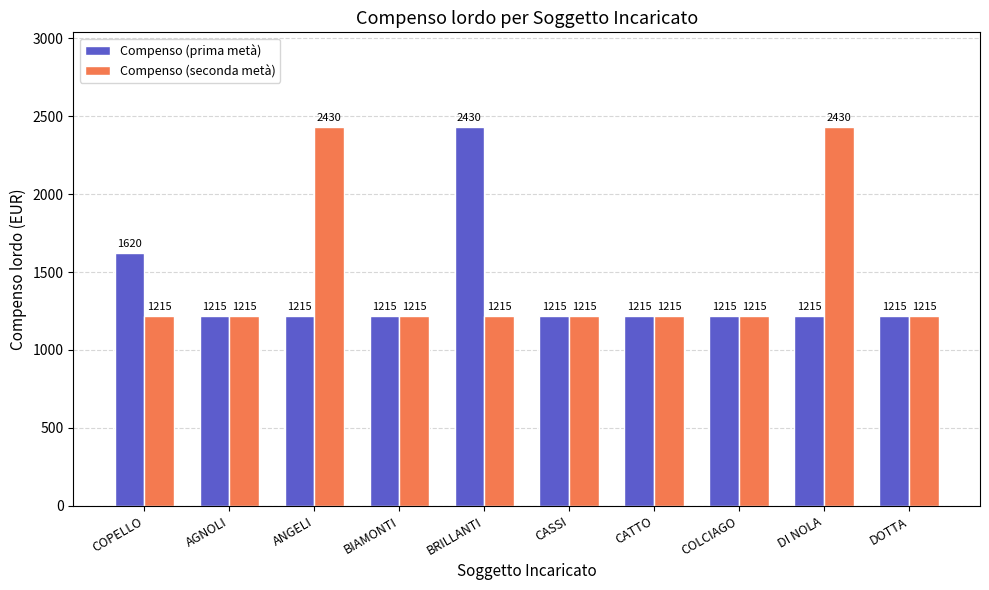

Does the chart contain stacked bars?

No